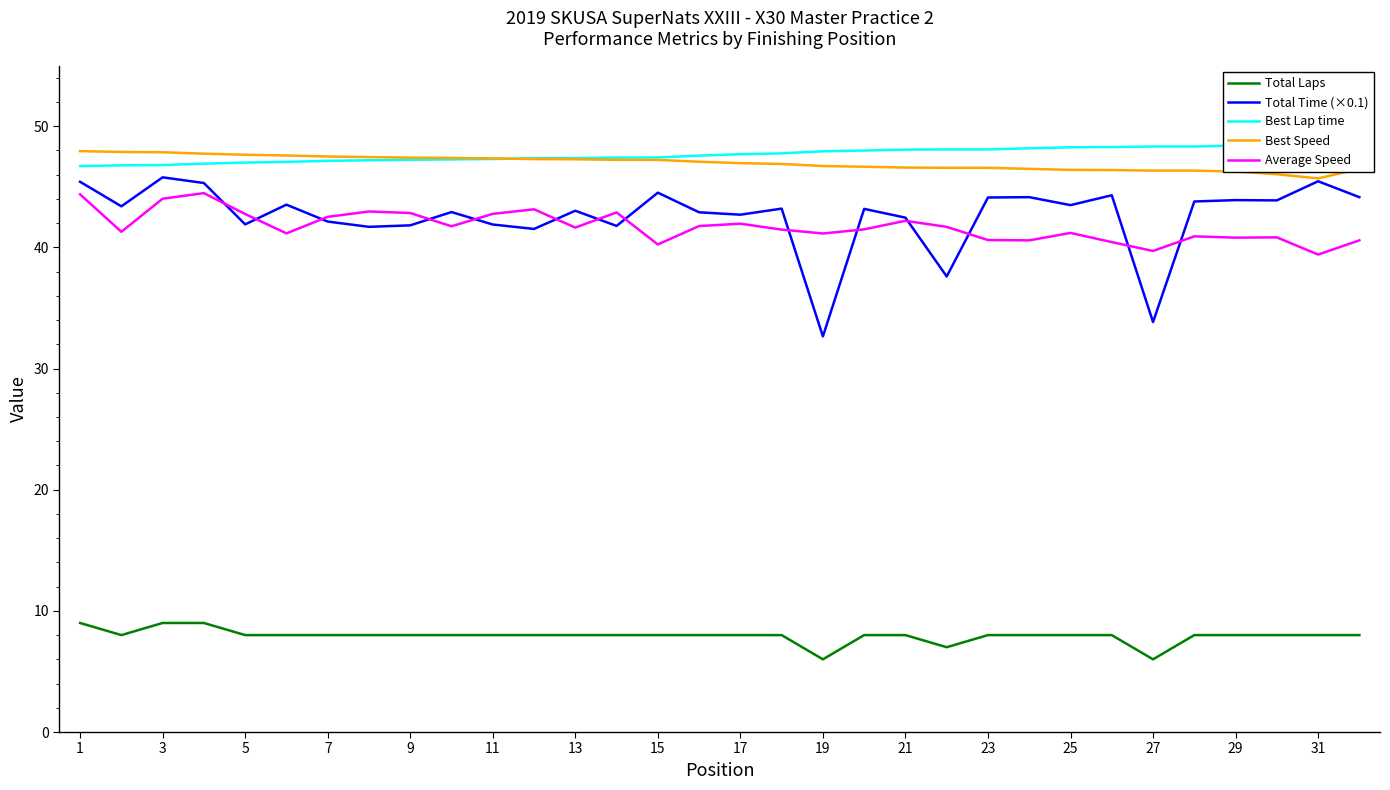

True or false: Total Time (×0.1) has a value of 22.2 at 17.

False